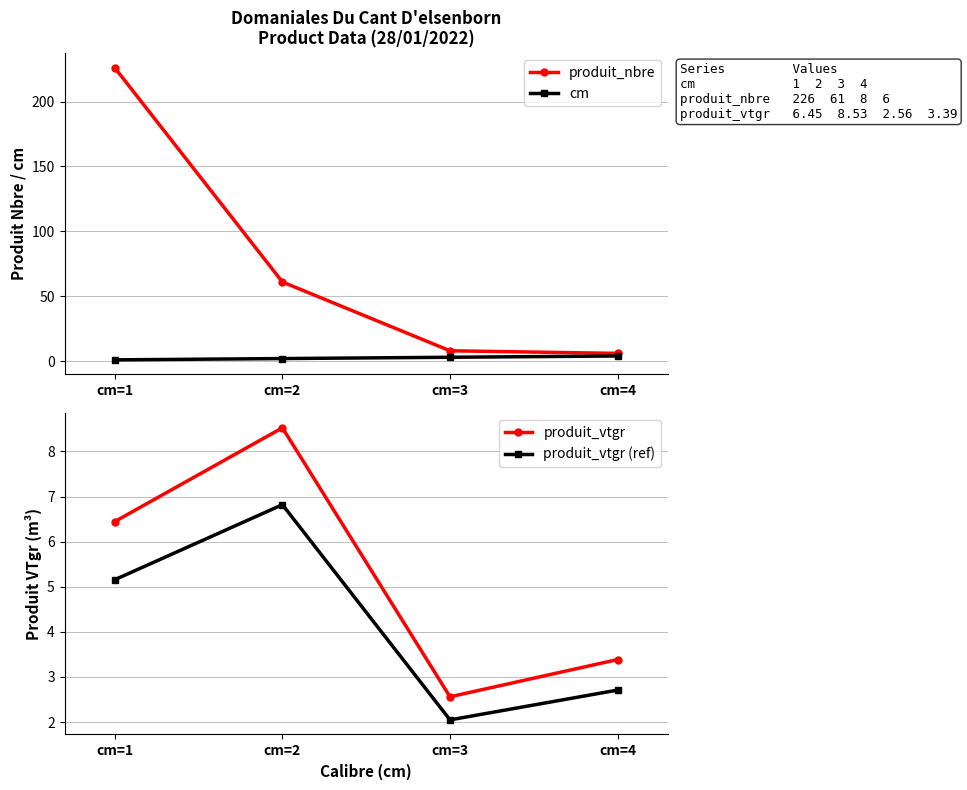

Does the chart have visible grid lines?

Yes